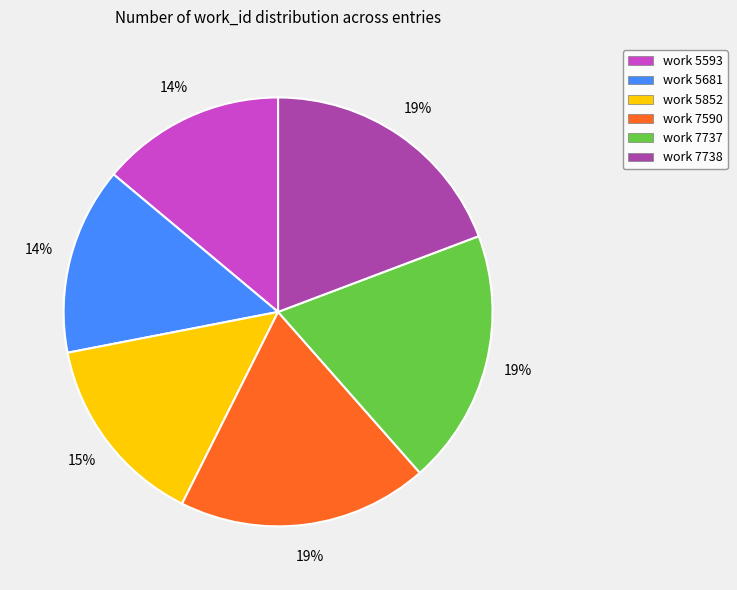

Does work 7590 represent more than half of the total?

No